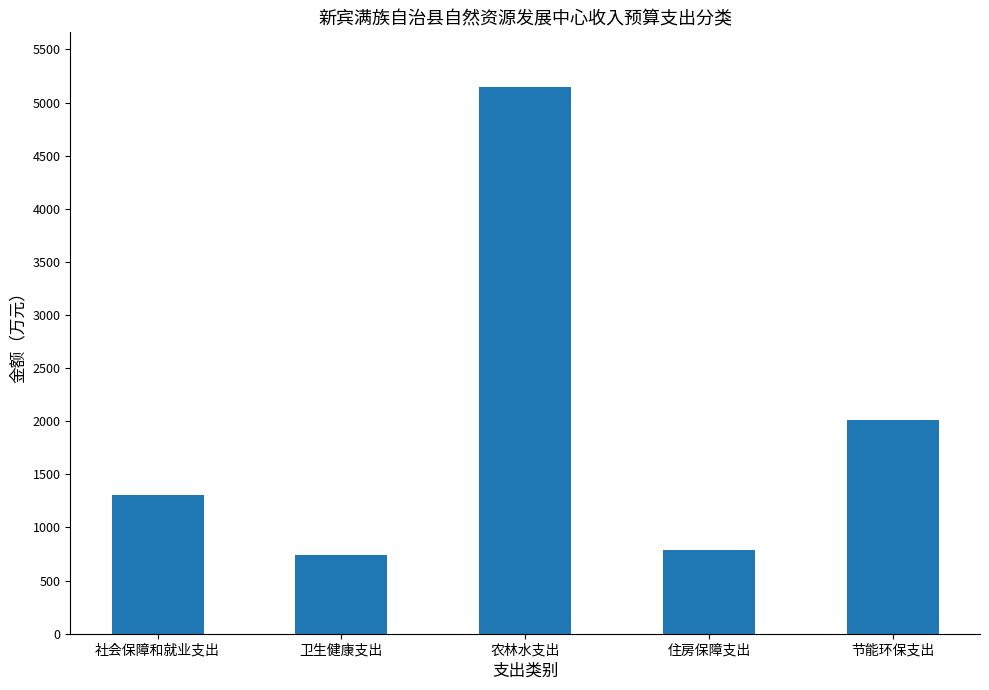

Reading right to left, what are all the values shown in this chart?

节能环保支出=2014.0	住房保障支出=789.7	农林水支出=5146.2	卫生健康支出=740.0	社会保障和就业支出=1304.9